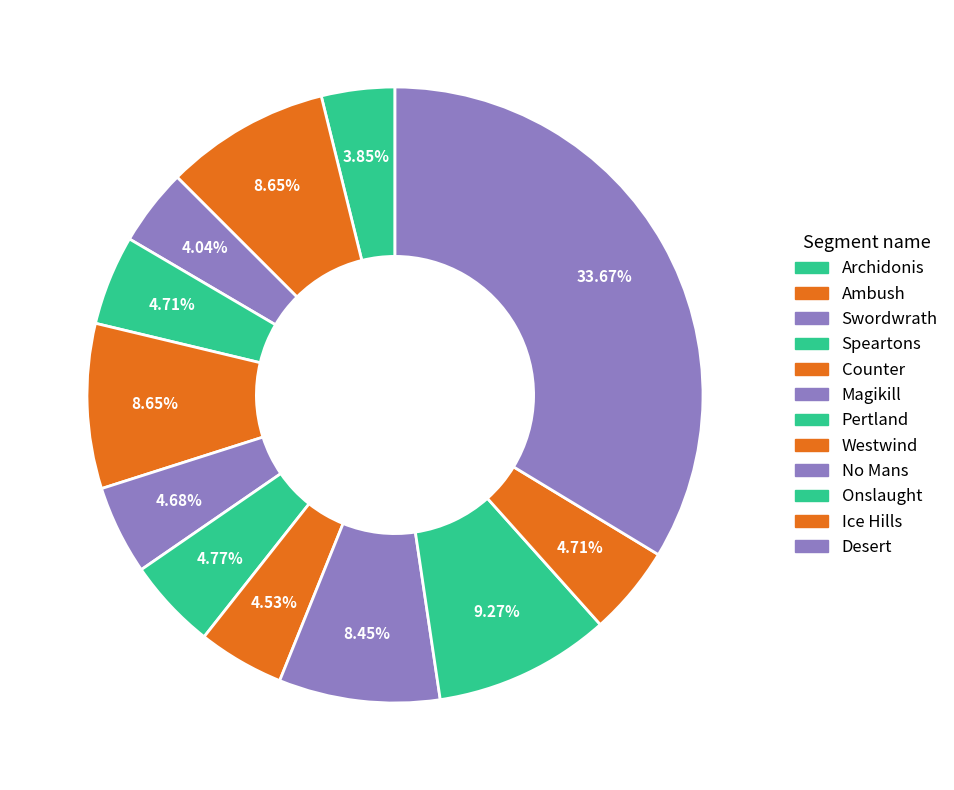

Count the number of slices in the pie.

12